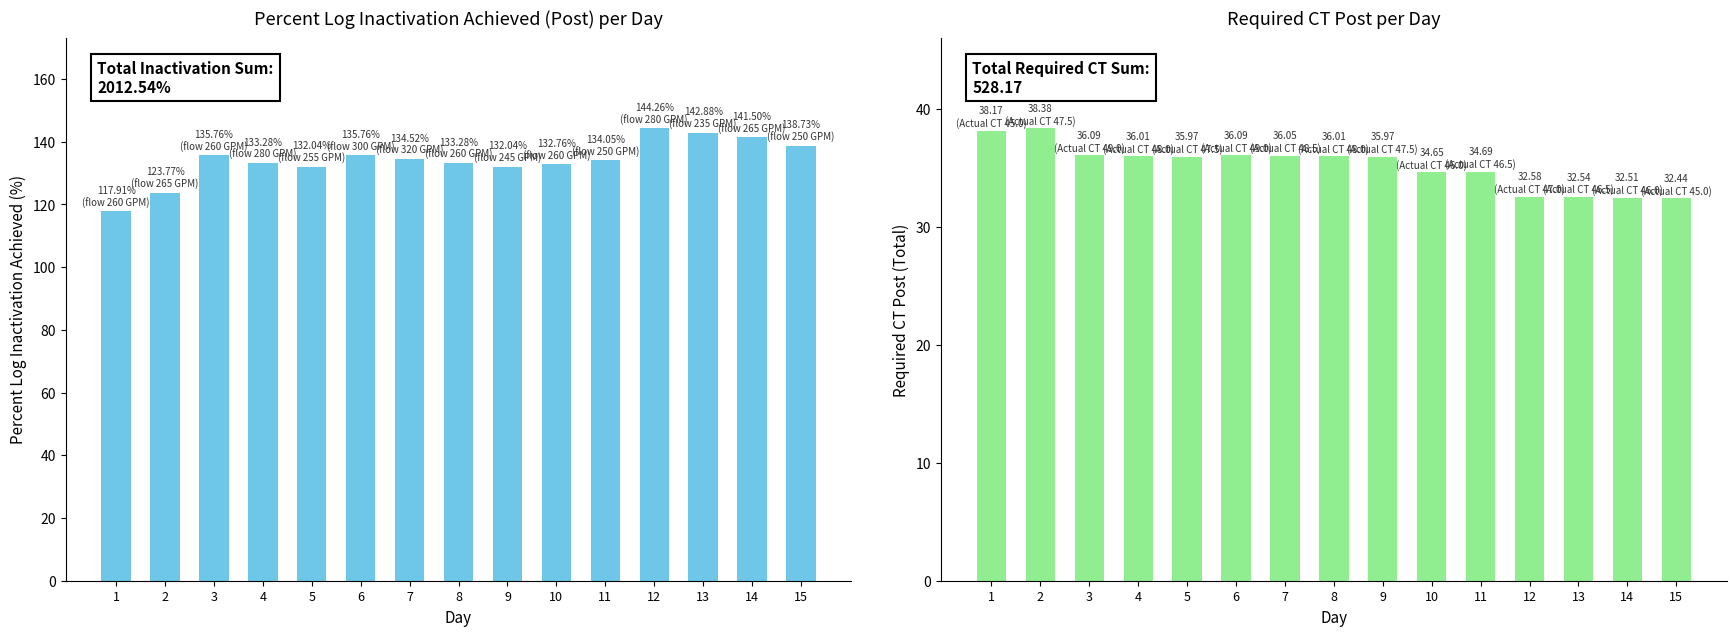

Between 6 and 3, which is larger?

6